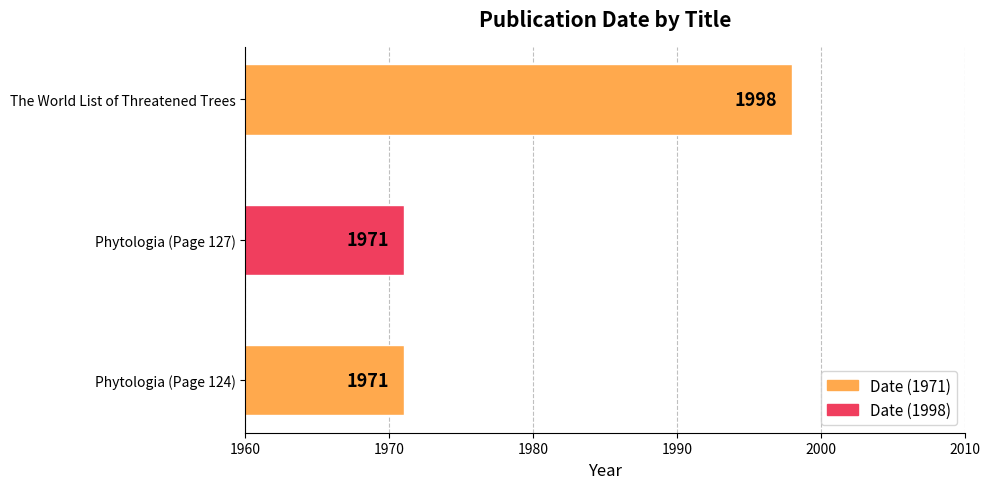

Count the number of data series in this chart.

1